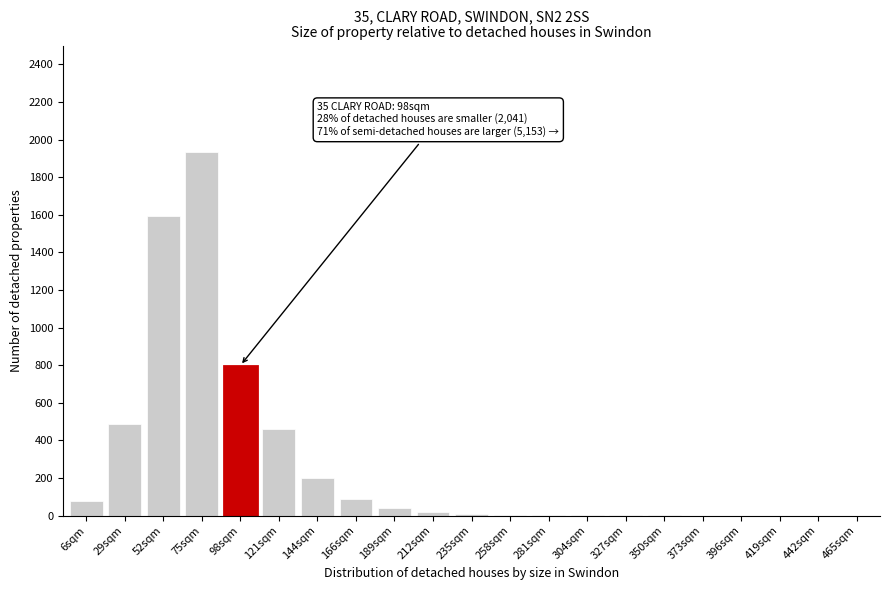

True or false: the data shows 1 at 350sqm.

True